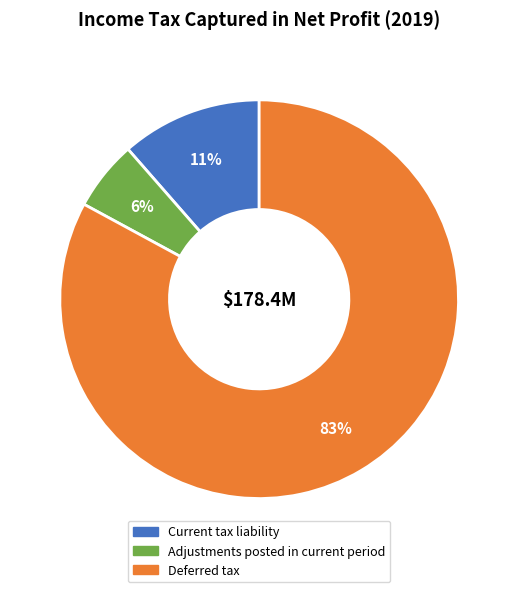

Between Adjustments posted in current period and Current tax liability, which is larger?

Current tax liability